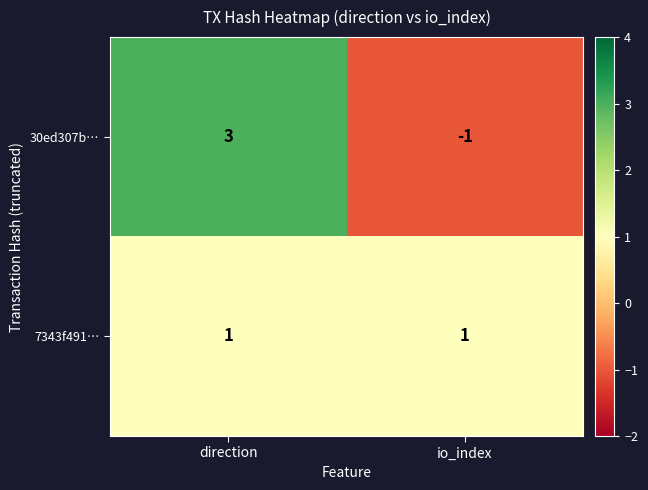

Is it true that 30ed307b… equals 5 at direction?

False